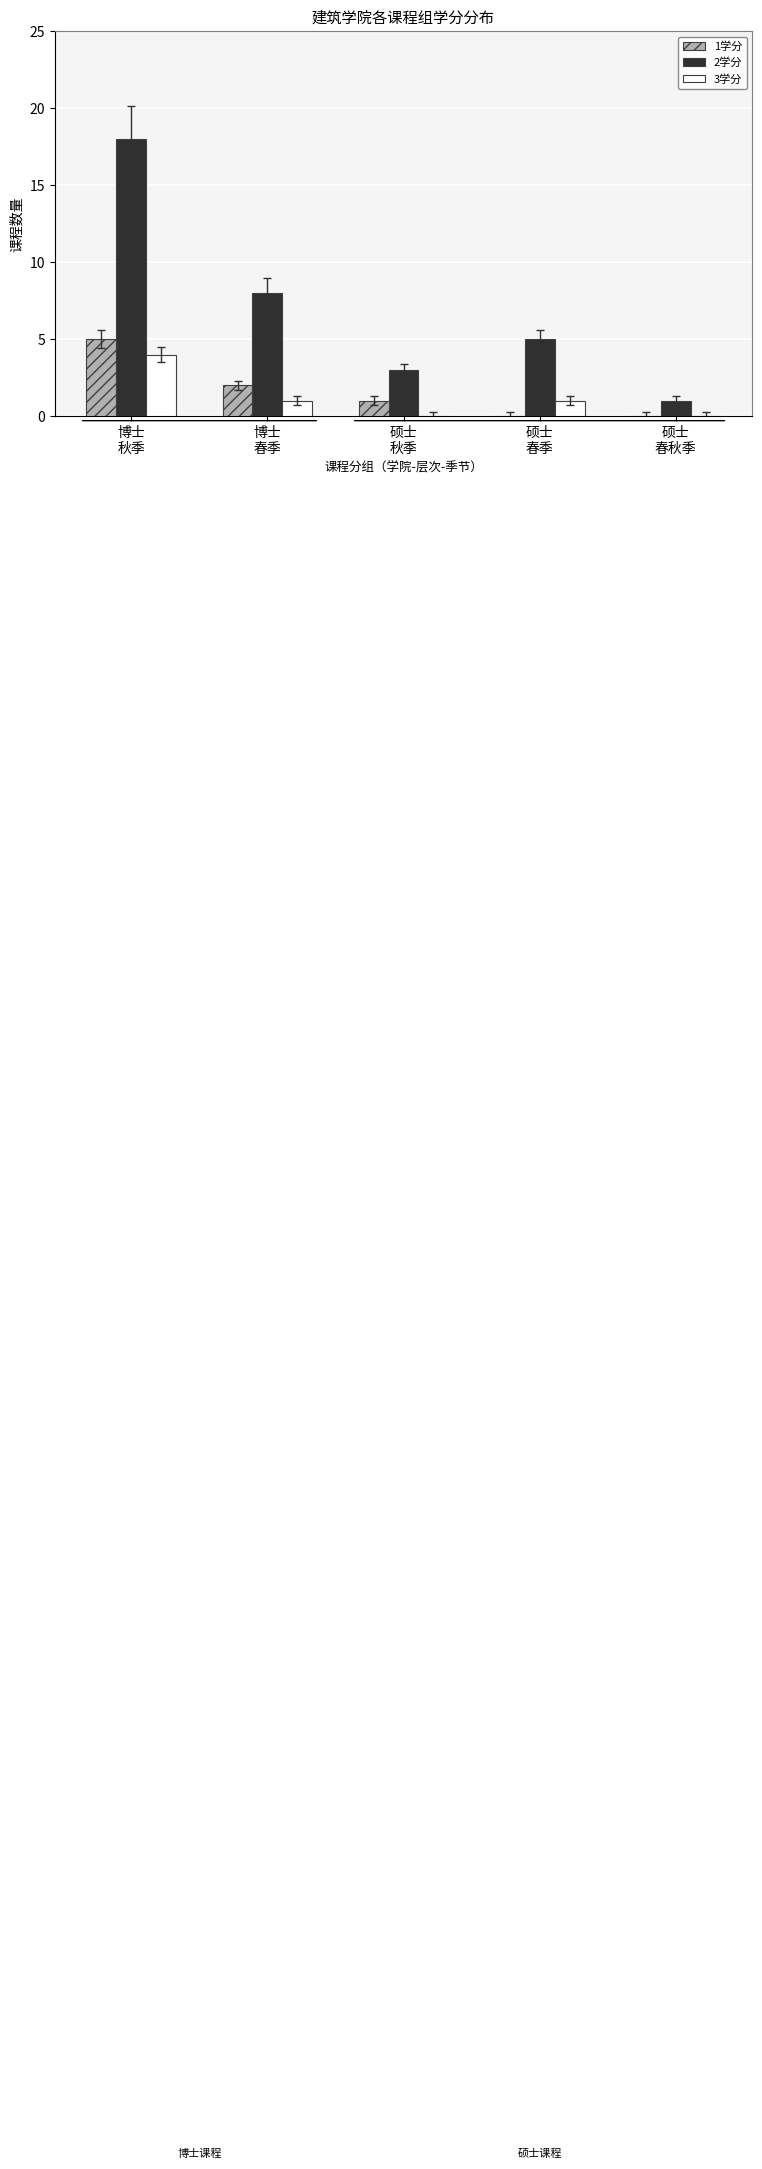

What is the highest value of the 2学分 series?

18